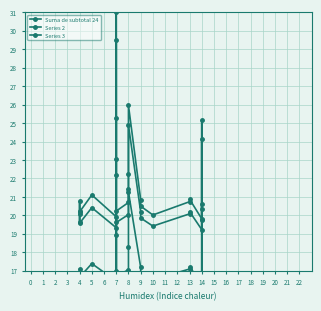

At which category does Series 3 reach its first local peak?

4